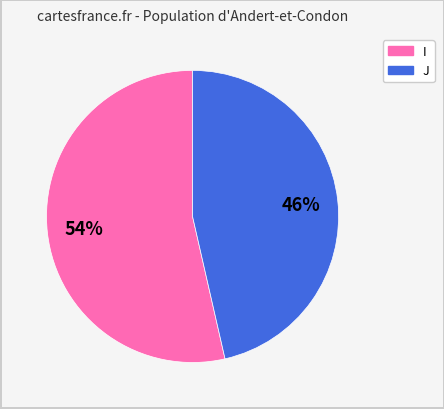

What is the smallest slice in the pie chart?

J